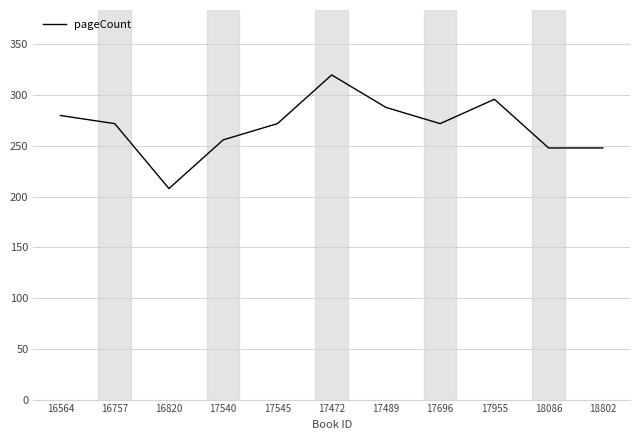

Reading left to right, what are all the values shown in this chart?

16564=280	16757=272	16820=208	17540=256	17545=272	17472=320	17489=288	17696=272	17955=296	18086=248	18802=248